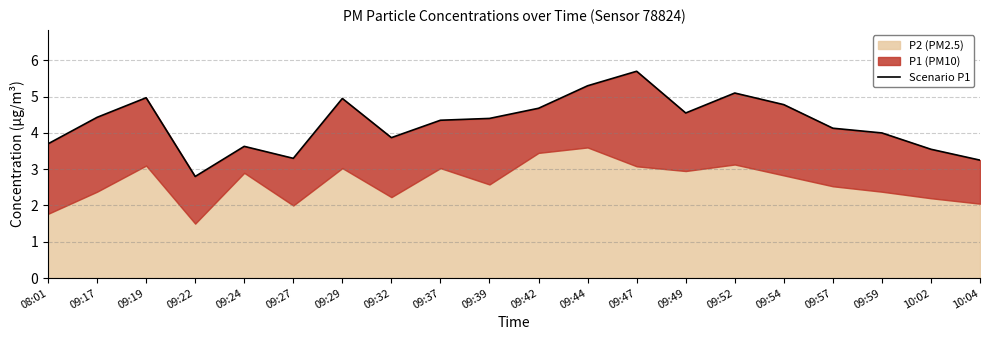

Rank the categories by value from lowest to highest.

09:22, 10:04, 09:27, 10:02, 09:24, 08:01, 09:32, 09:59, 09:57, 09:37, 09:39, 09:17, 09:49, 09:42, 09:54, 09:29, 09:19, 09:52, 09:44, 09:47